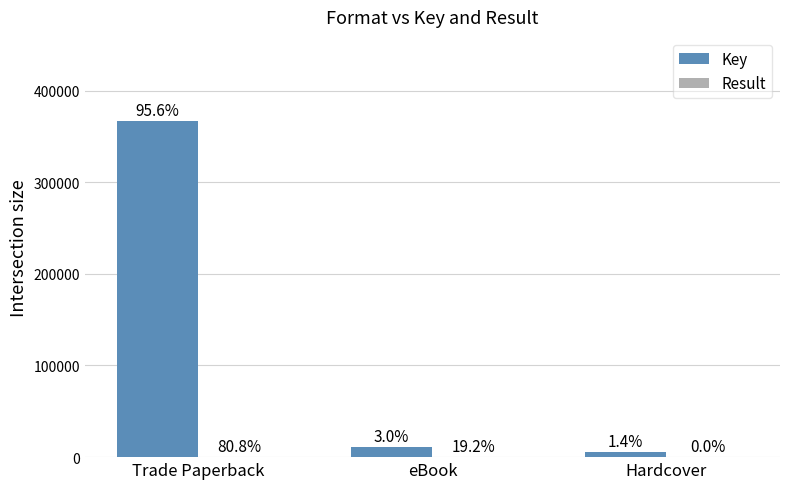

What value does the Key series have at Hardcover?

5378